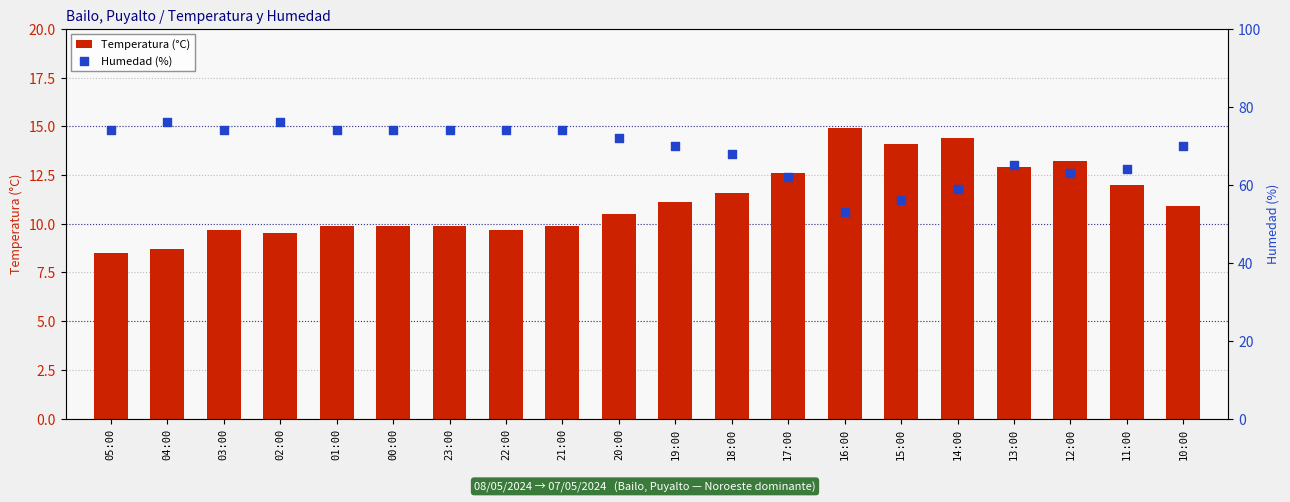

Which series reaches the maximum Y coordinate?

Humedad (%)